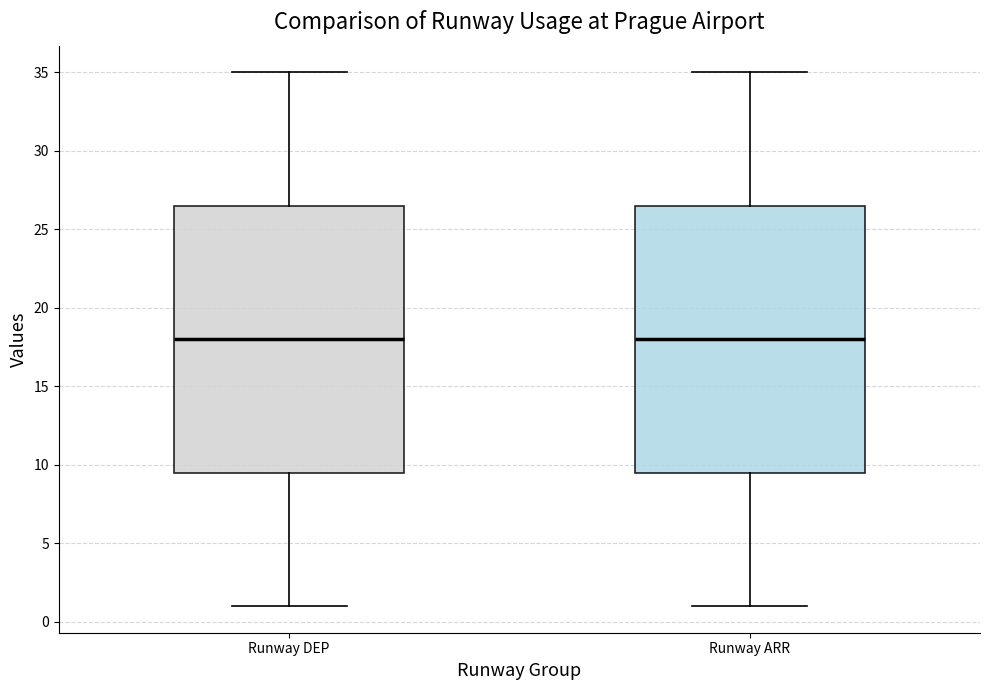

Reading left to right, transcribe this box plot: for each box, give where its median line is, the range the box spans, and where its two whiskers end, as read against the y-axis. The values are not printed on the chart, so give them approximately, as read against the axis.

Runway DEP: median 18.0, box 9.5 to 26.5, whiskers 1.0 to 35.0
Runway ARR: median 18.0, box 9.5 to 26.5, whiskers 1.0 to 35.0